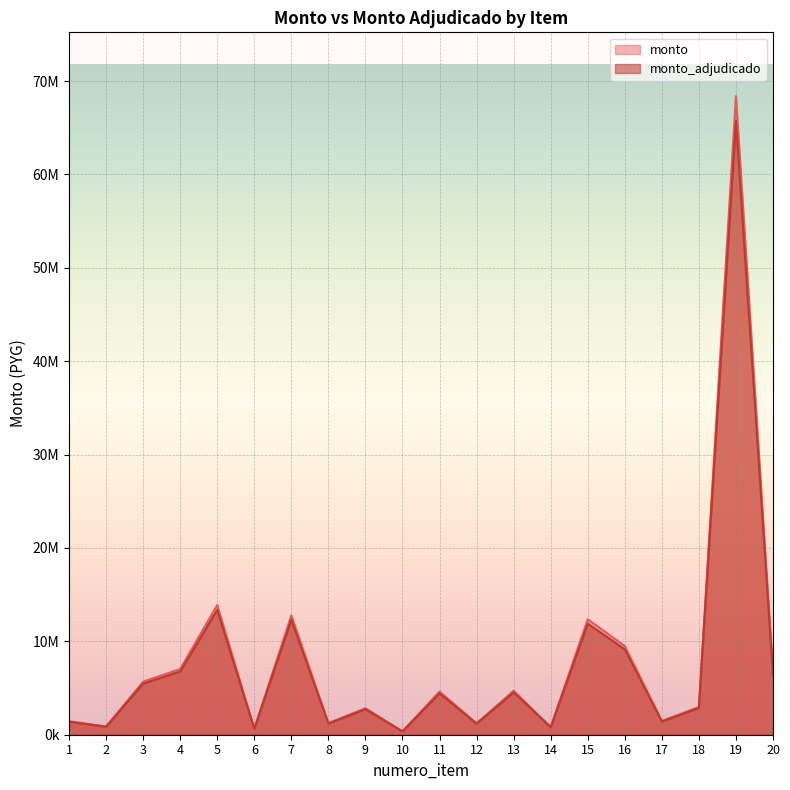

Where is the first local minimum for monto_adjudicado?

2